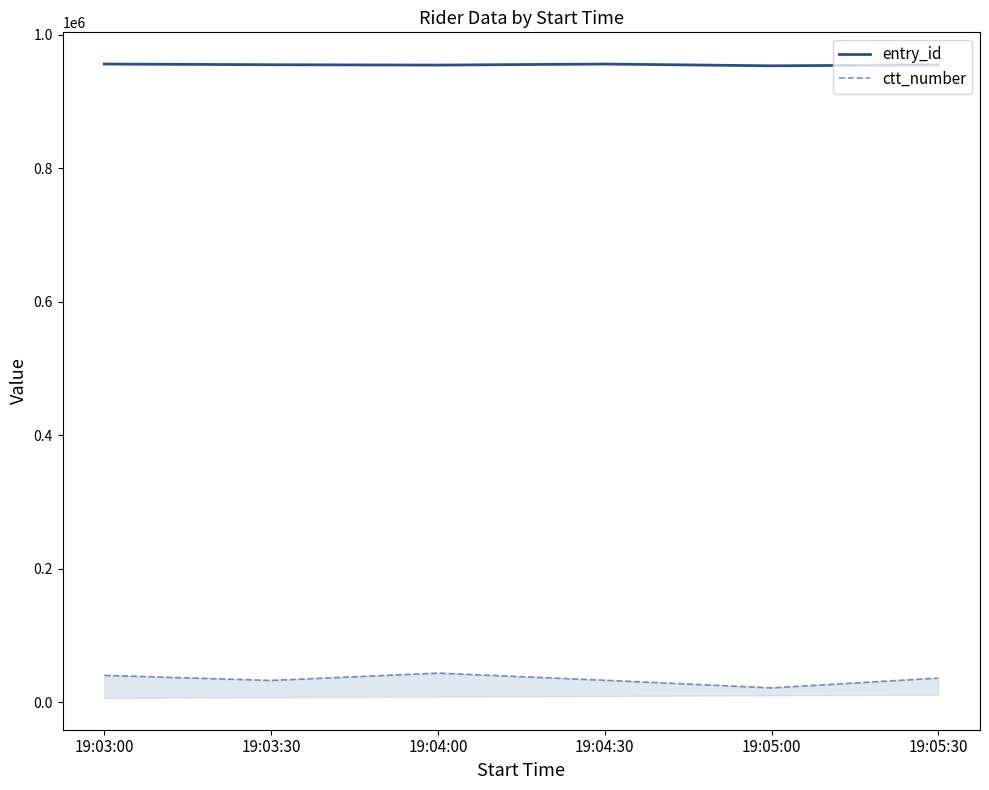

Where is the first local maximum for entry_id?

19:04:30